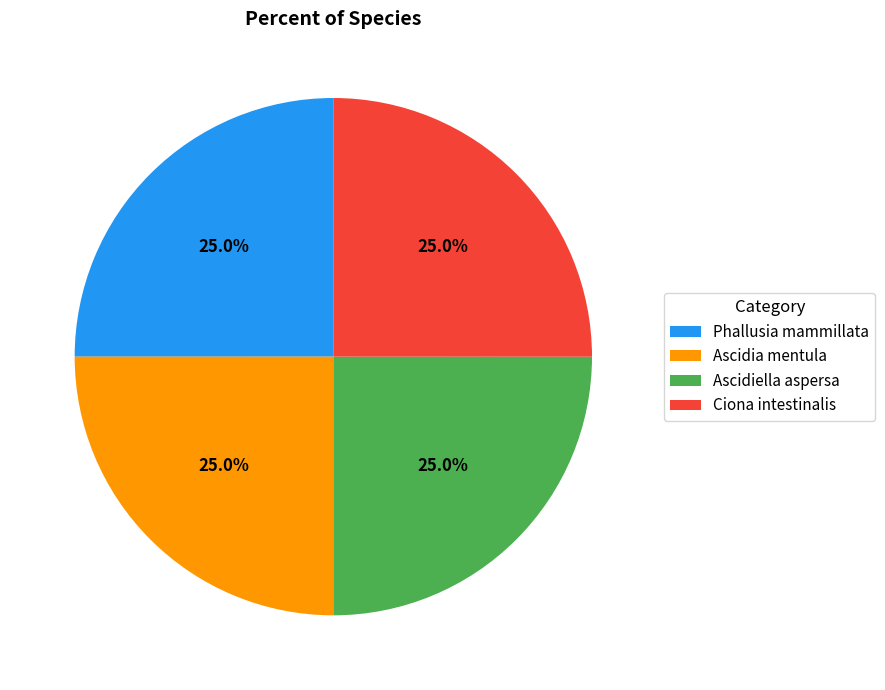

How much of the chart is everything except Ascidiella aspersa?

75.0%